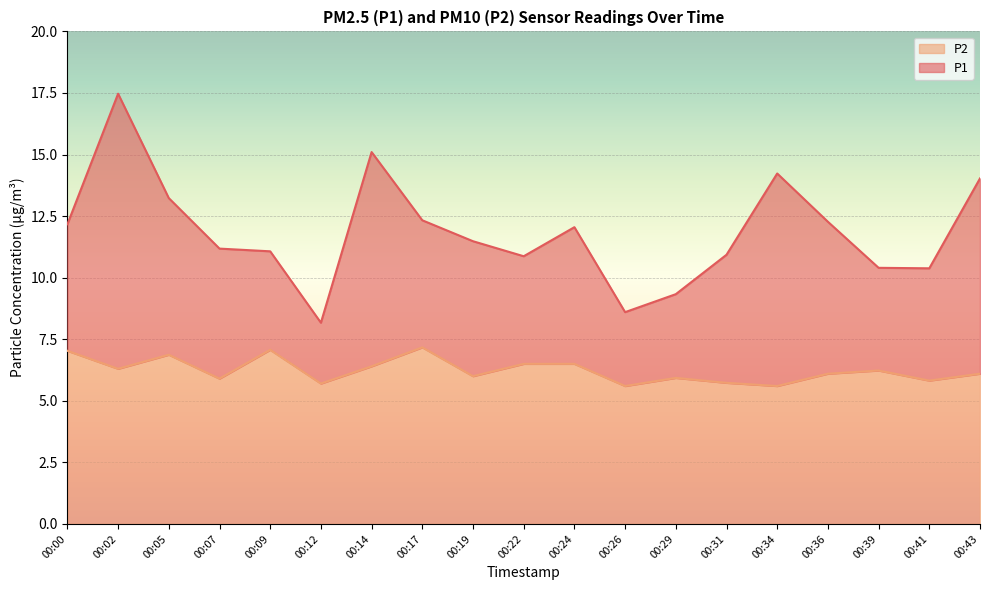

What is the approximate value of P2 at 00:05?

6.9